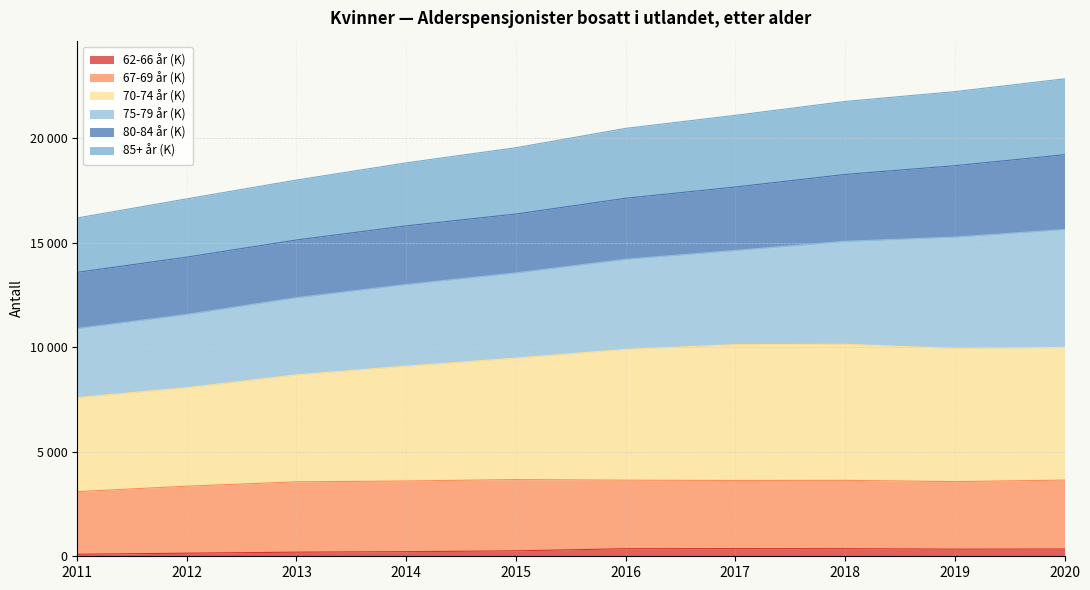

True or false: 85+ år (K) has a value of 19143 at 2013.

False